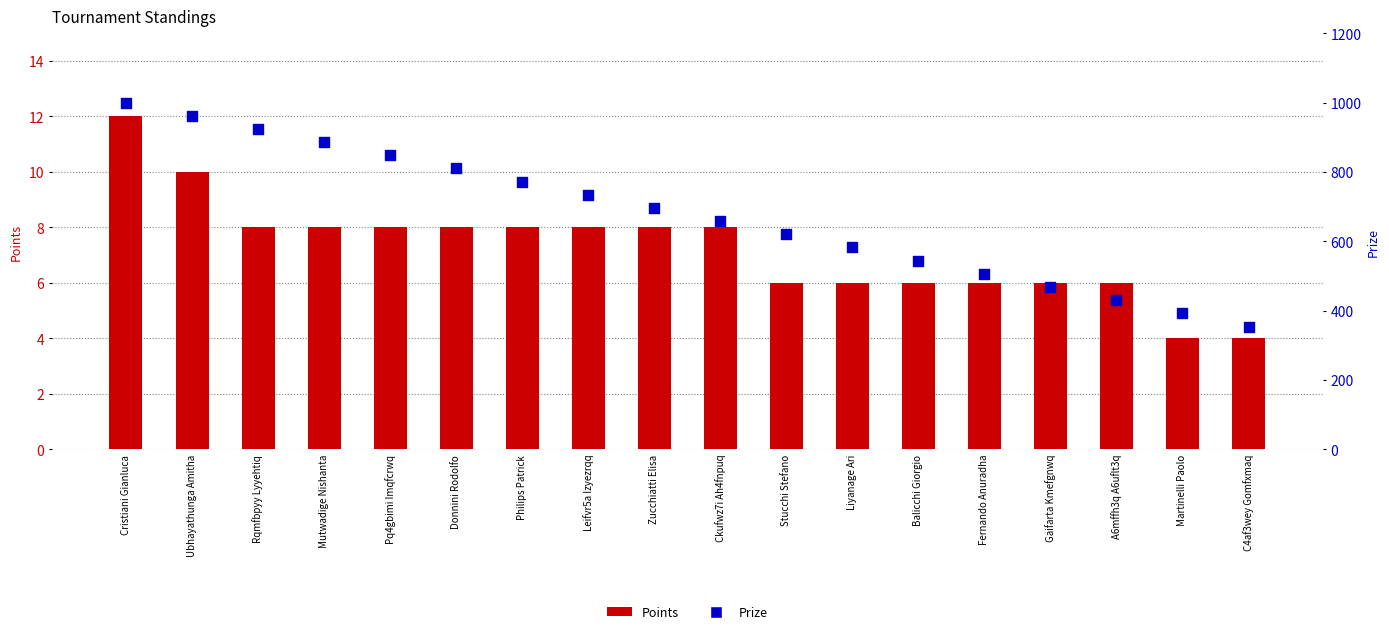

Which series has the largest total across all categories?

Prize